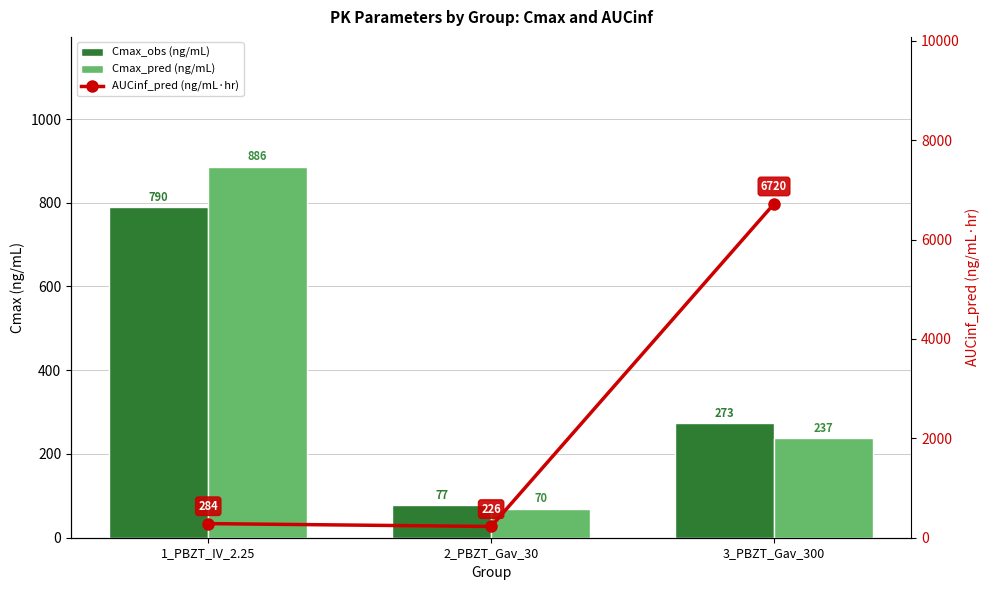

At which category is the sum across all series the highest?

3_PBZT_Gav_300